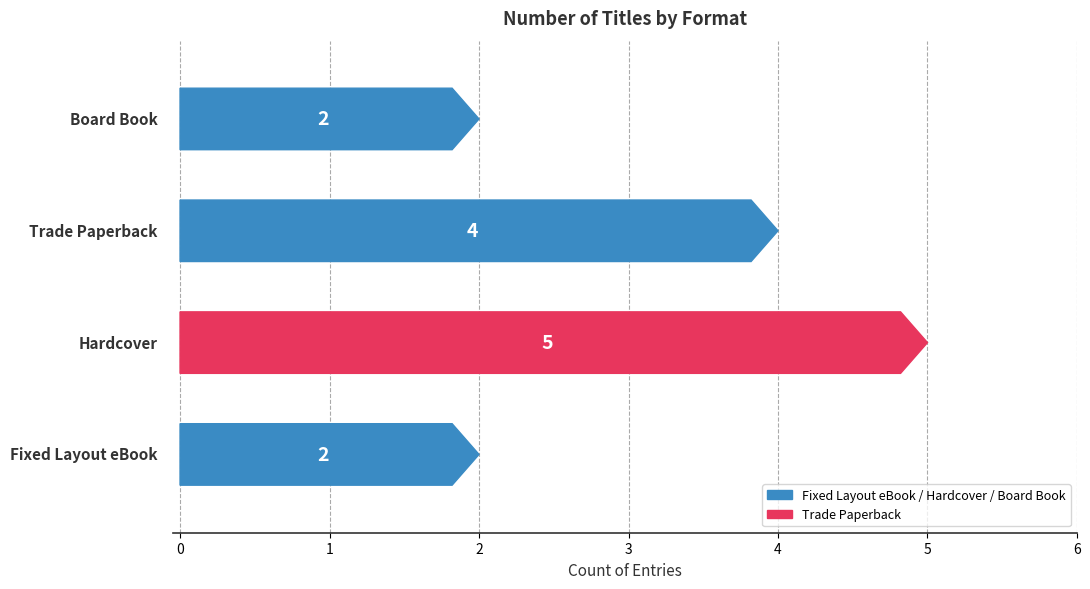

What is the difference between the maximum and minimum values?

3